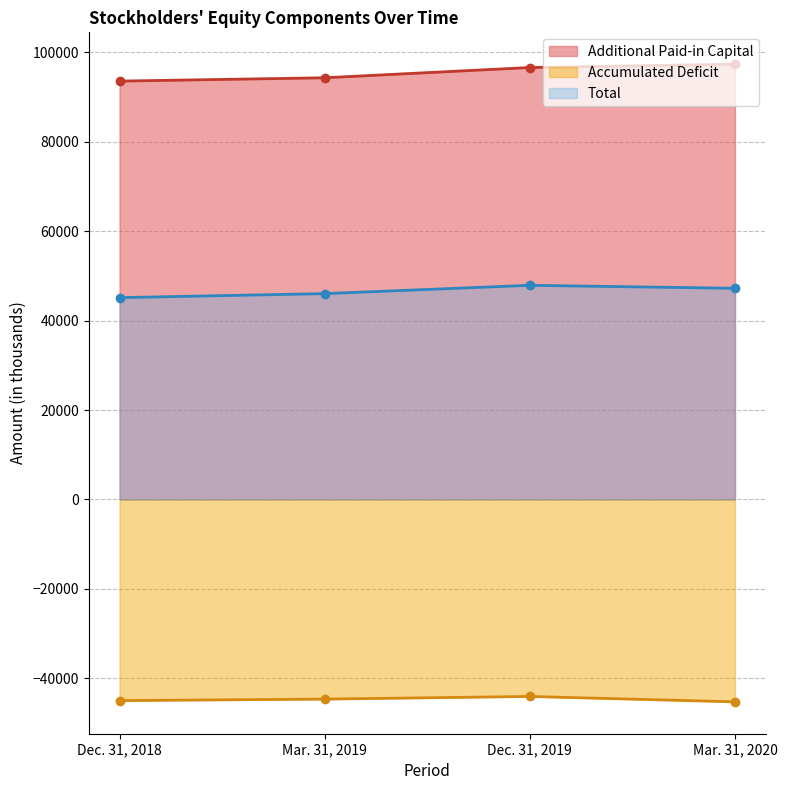

Where is Total nearest to the value 46525?

Mar. 31, 2019